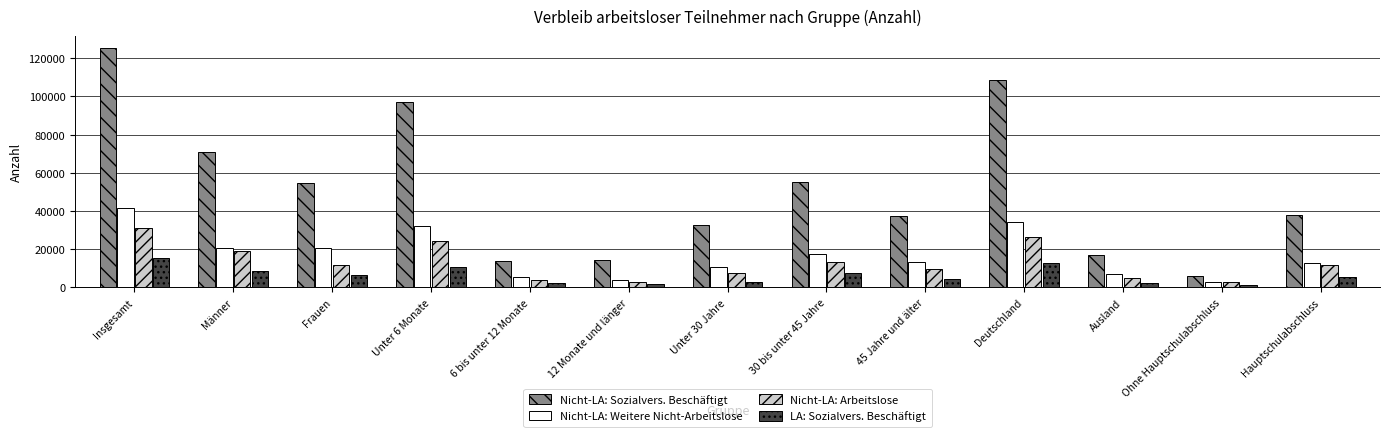

The Nicht-LA: Arbeitslose series shows 21435 at 30 bis unter 45 Jahre. True or false?

False